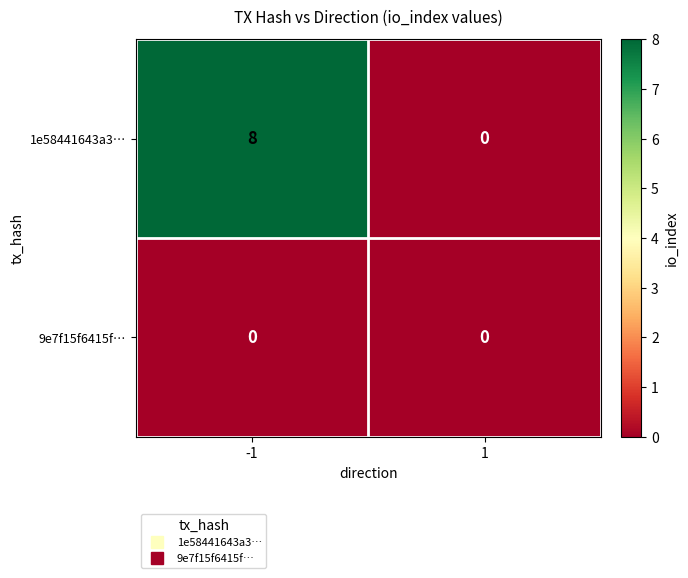

What is the spread (max minus min) of values at -1?

8